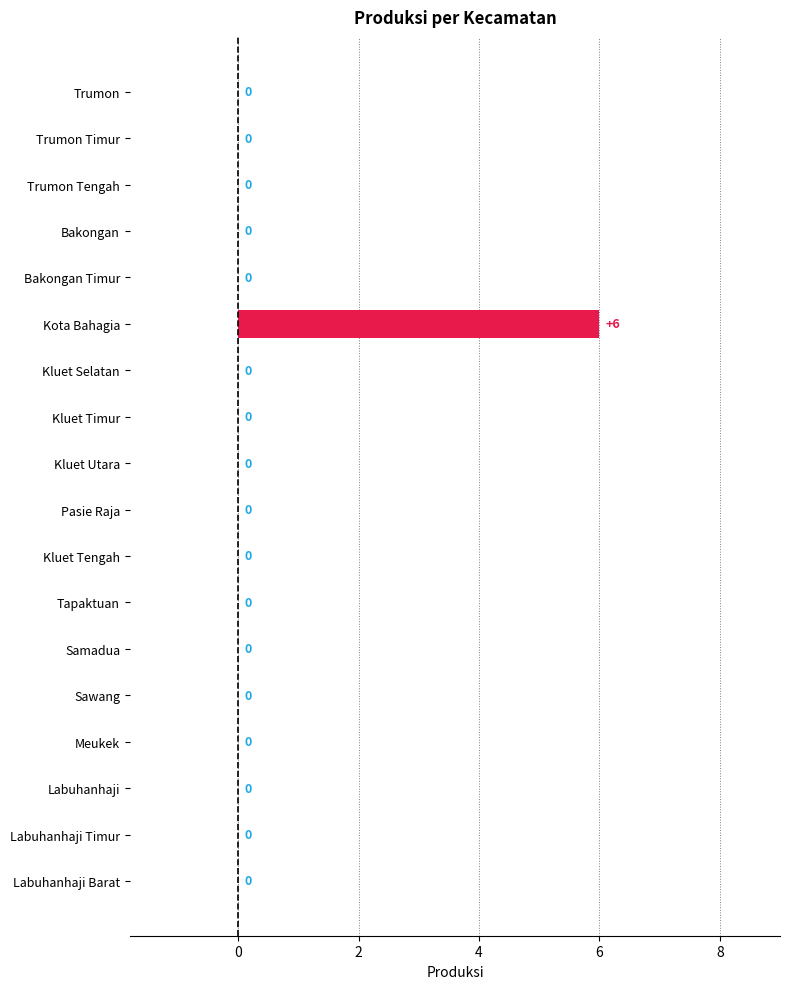

How many distinct data groups are displayed?

1